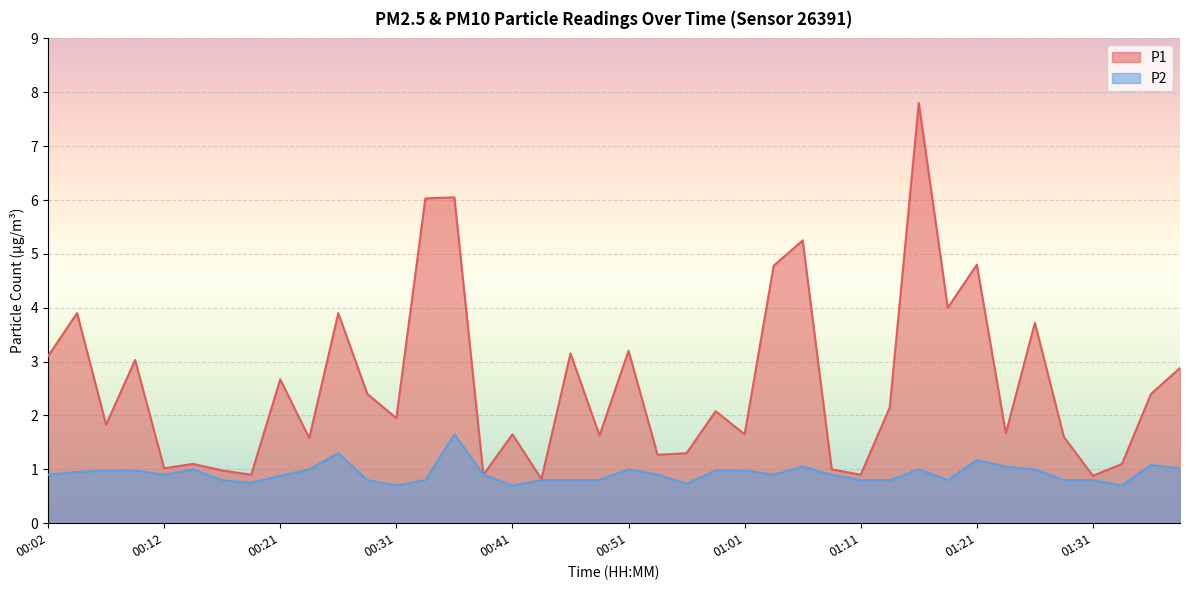

True or false: P2 has a value of 1.5 at 01:06.

False